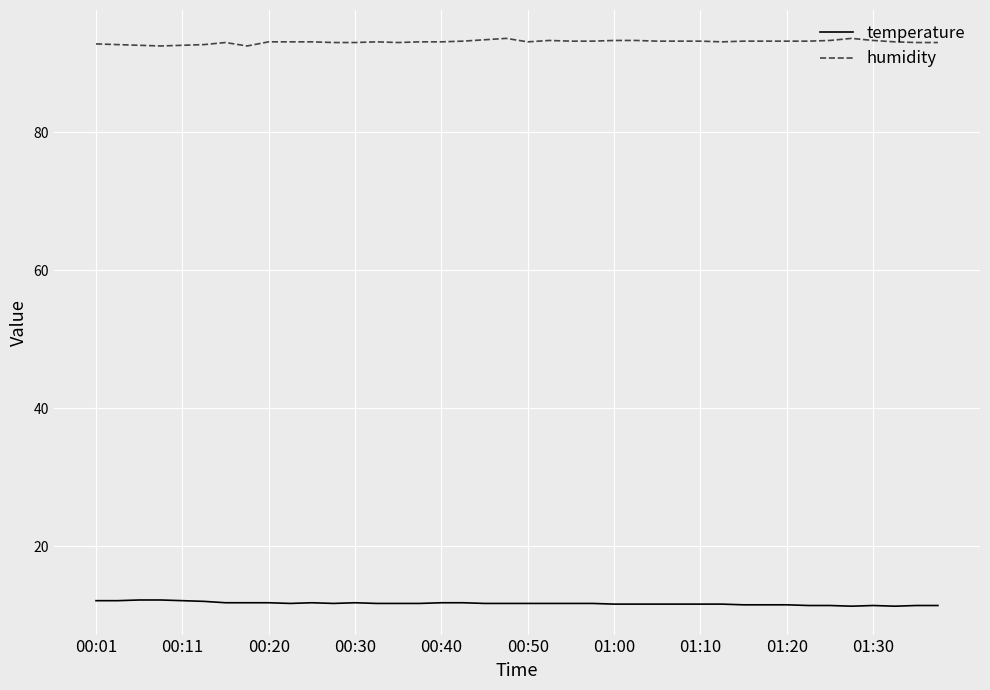

What is the maximum value shown in the chart?

93.6